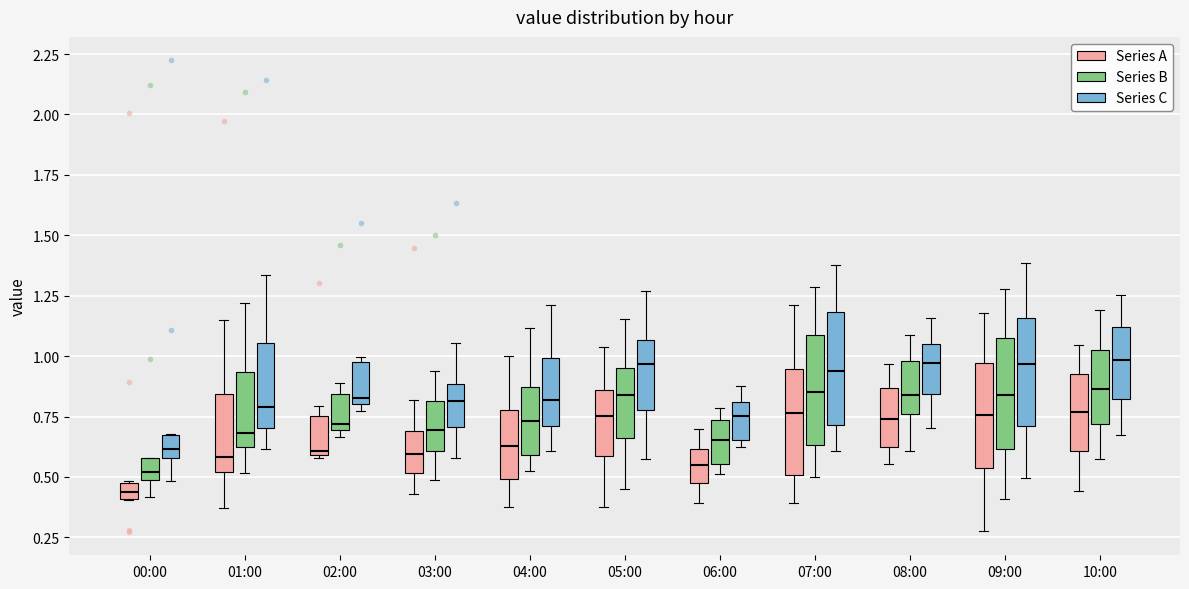

Where is the lower edge of the box for 03:00 (Series B) on the y-axis? The values are not printed on the chart, so give them approximately, as read against the axis.

0.60